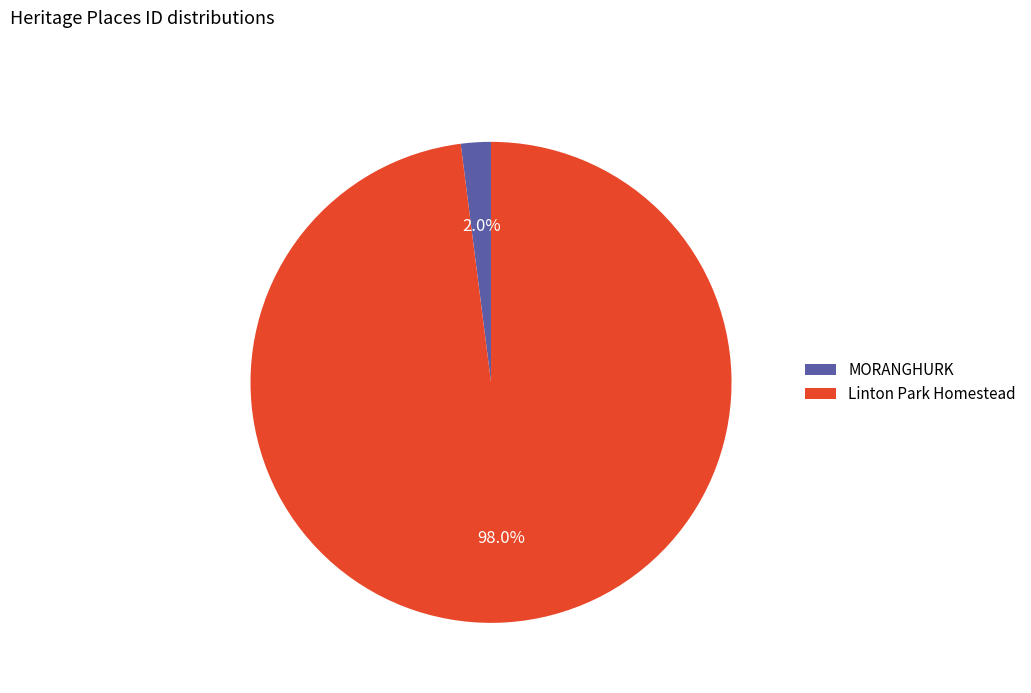

How many segments does this pie chart have?

2